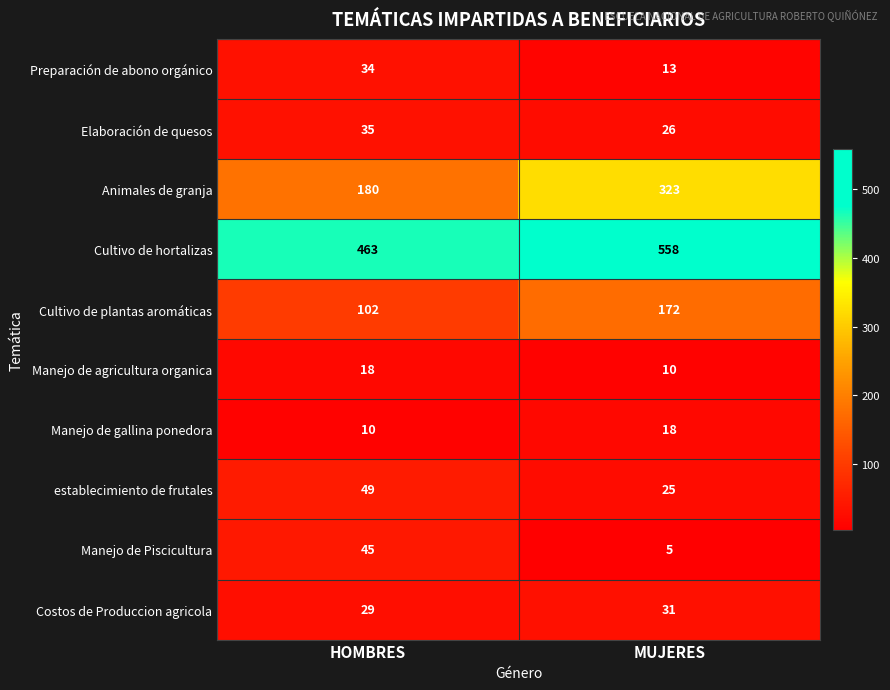

Which series has the largest range (max minus min)?

Animales de granja